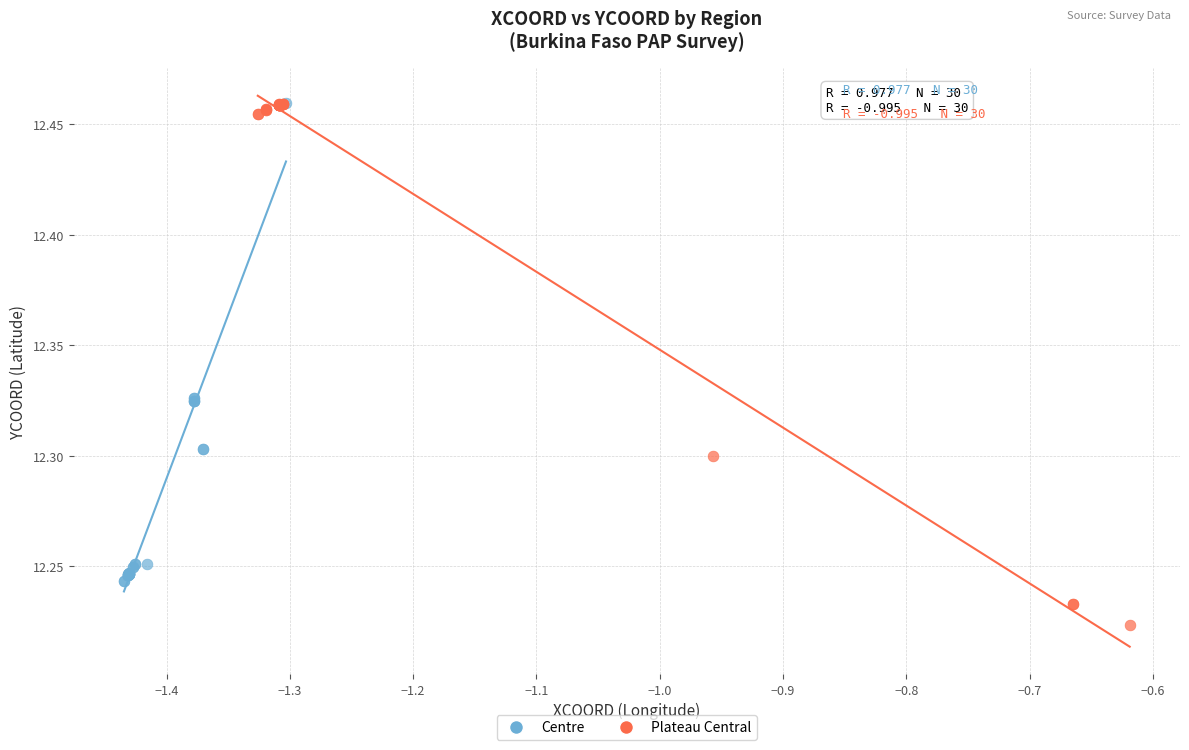

Which series has the widest spread of Y values?

Plateau Central